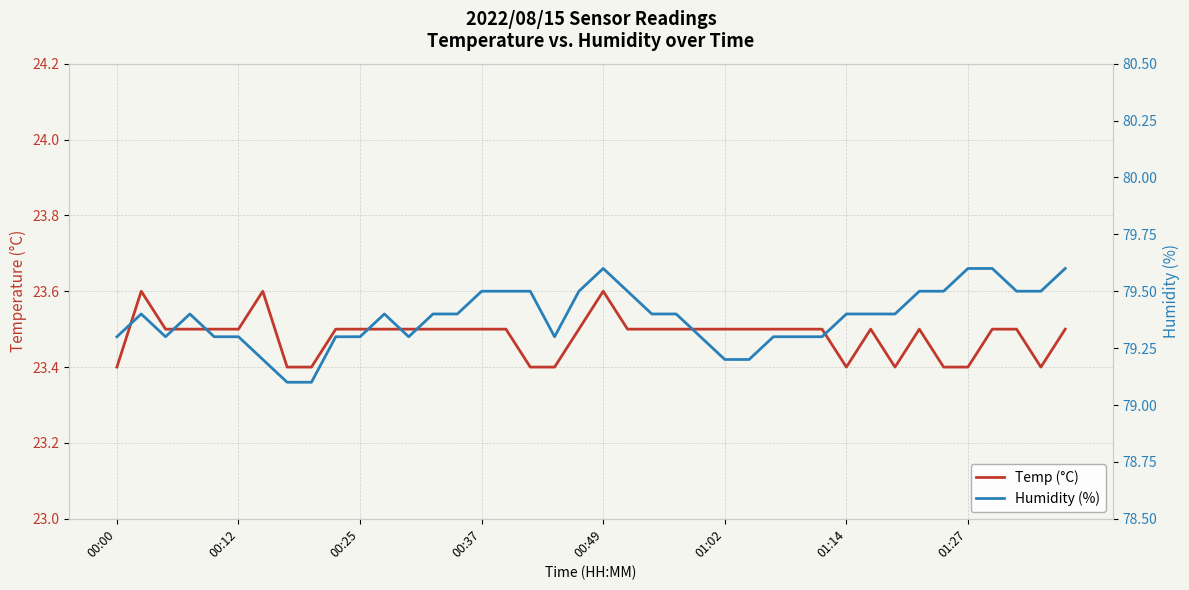

True or false: Humidity (%) and Temp (°C) intersect in this chart.

False